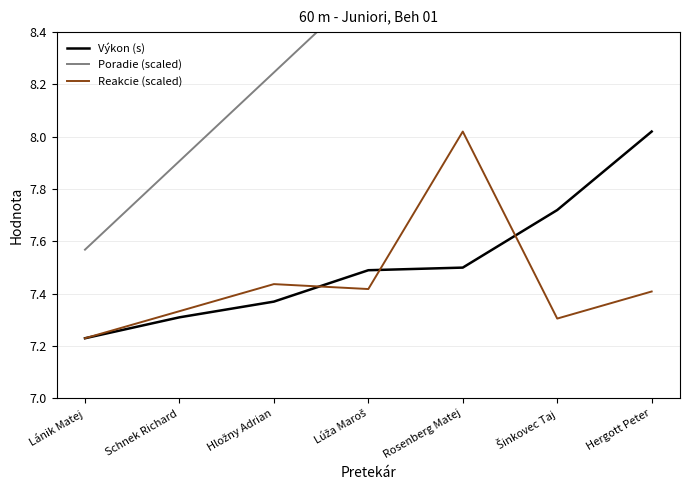

The Poradie (scaled) series shows 8.6 at Lúža Maroš. True or false?

True